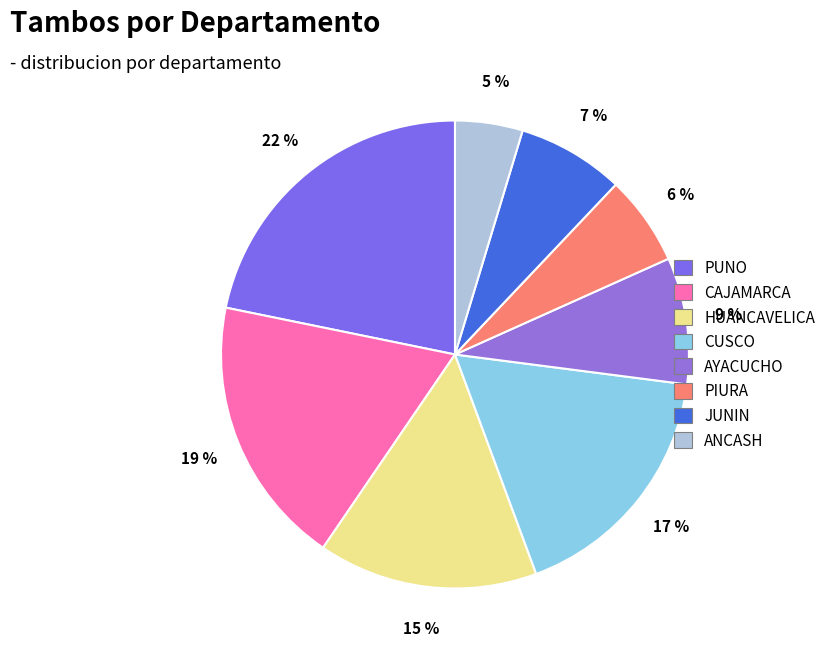

What percentage is the PIURA slice, to the nearest percent?

6%